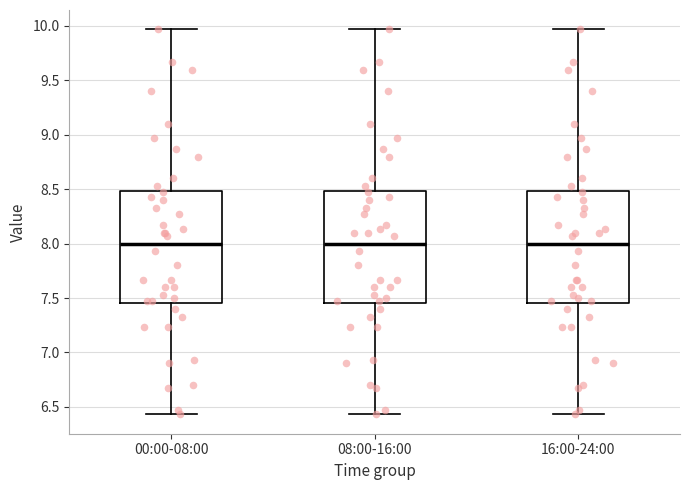

Where is the lower edge of the box for 08:00-16:00 on the y-axis? The values are not printed on the chart, so give them approximately, as read against the axis.

7.45